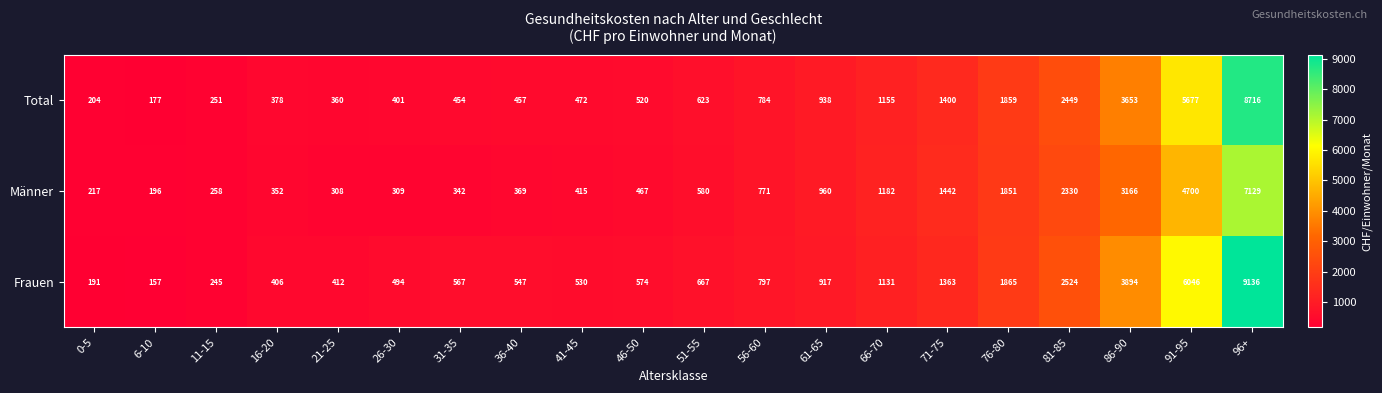

At which label is Total closest to 4446?

86-90